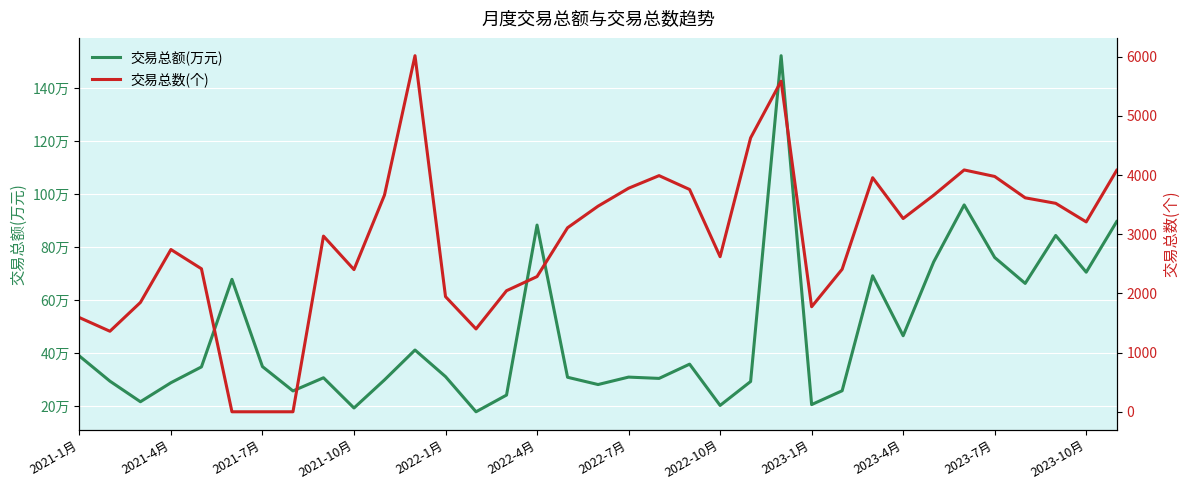

Between 2022-7月 and 16, which is larger?

2022-7月